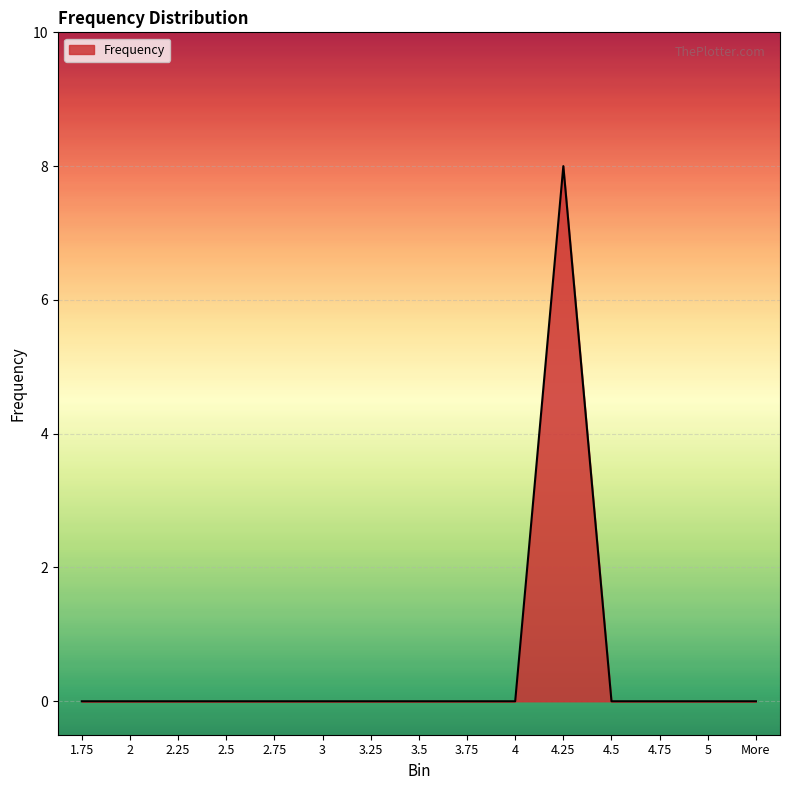

What is the change in value from 4 to 4.25?

+8